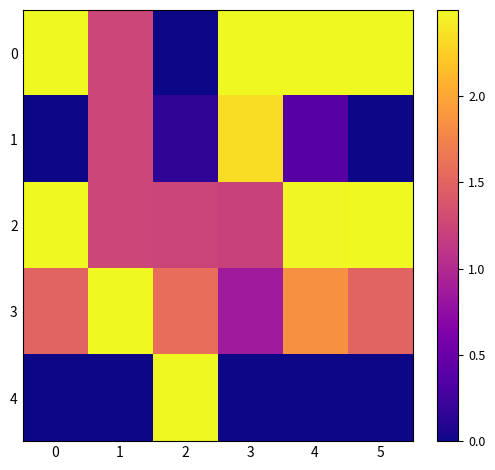

Which label corresponds to the smallest value in the chart?

2